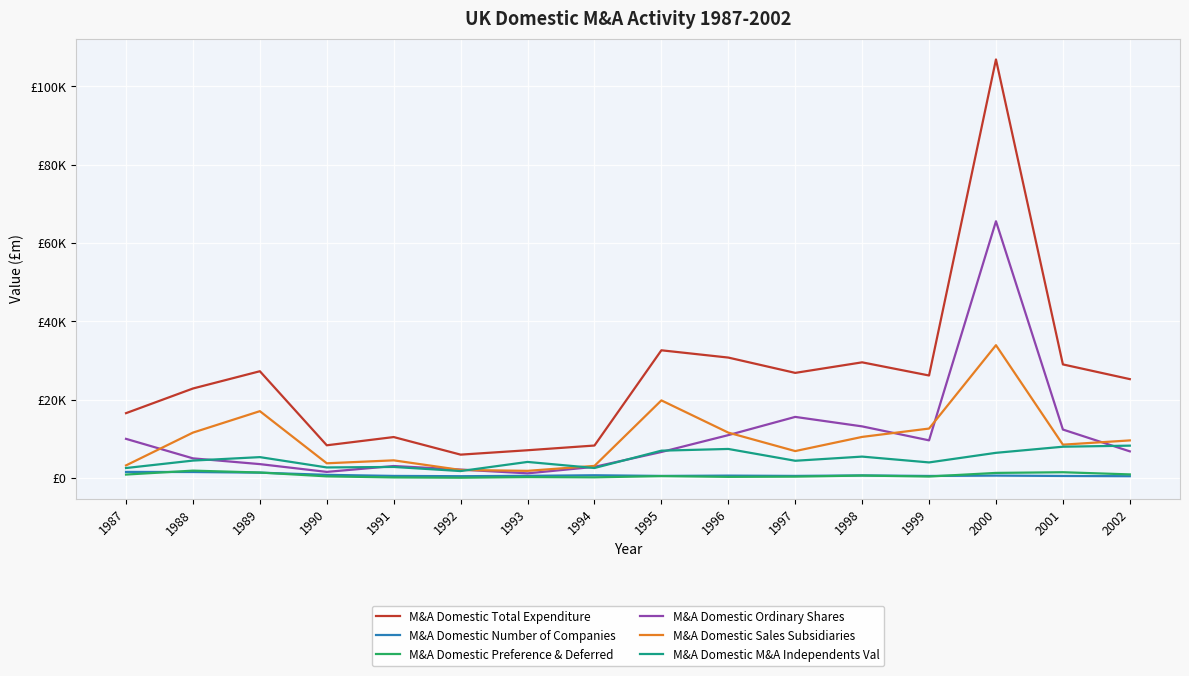

Between 1995 and 2001, which series saw the biggest shift?

M&A Domestic Sales Subsidiaries